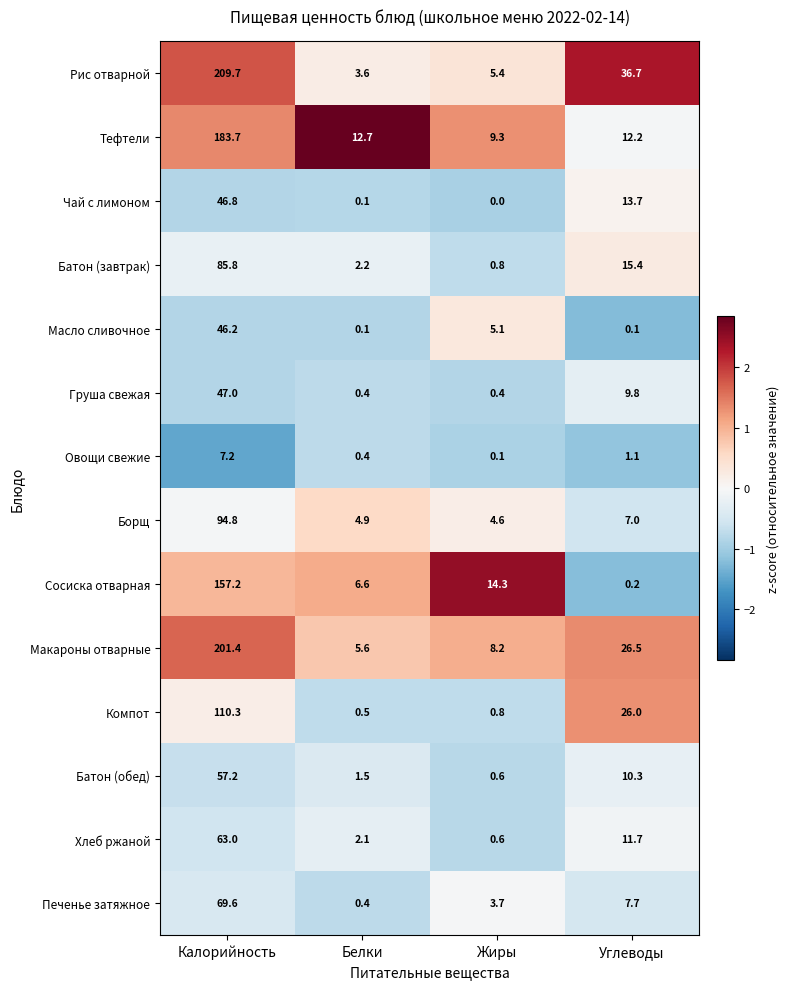

The Батон (обед) series shows 10.3 at Углеводы. True or false?

True